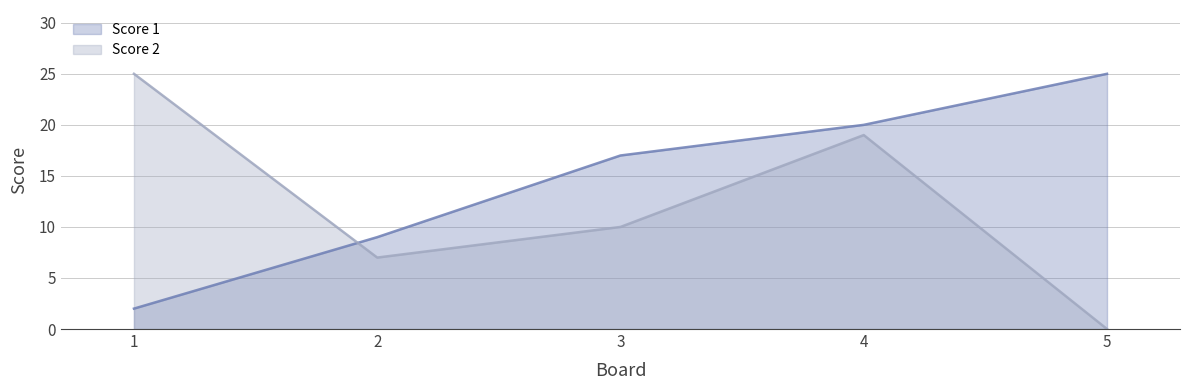

What is the difference between the highest and lowest values at 5?

25